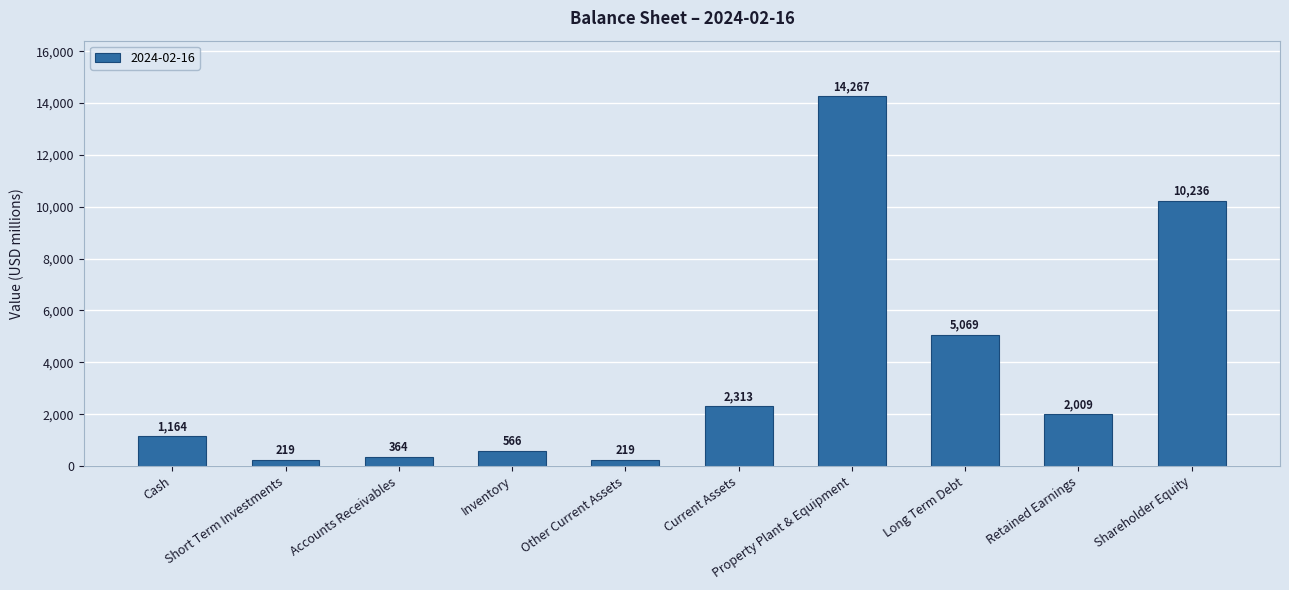

What is the smallest value displayed?

219